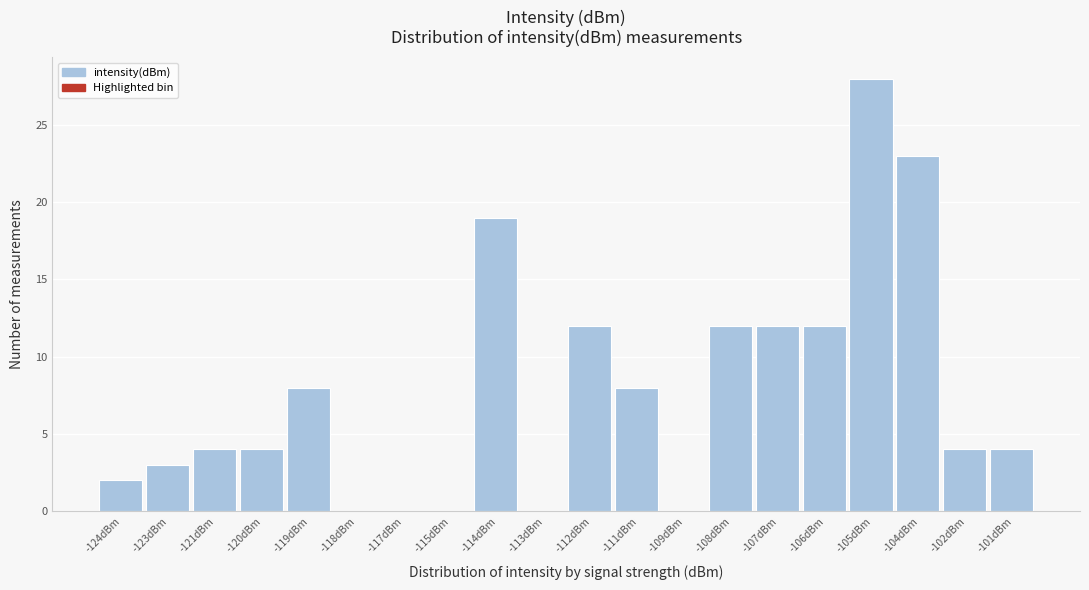

Reading right to left, what are all the values shown in this chart?

-101dBm=4	-102dBm=4	-104dBm=23	-105dBm=28	-106dBm=12	-107dBm=12	-108dBm=12	-109dBm=0	-111dBm=8	-112dBm=12	-113dBm=0	-114dBm=19	-115dBm=0	-117dBm=0	-118dBm=0	-119dBm=8	-120dBm=4	-121dBm=4	-123dBm=3	-124dBm=2